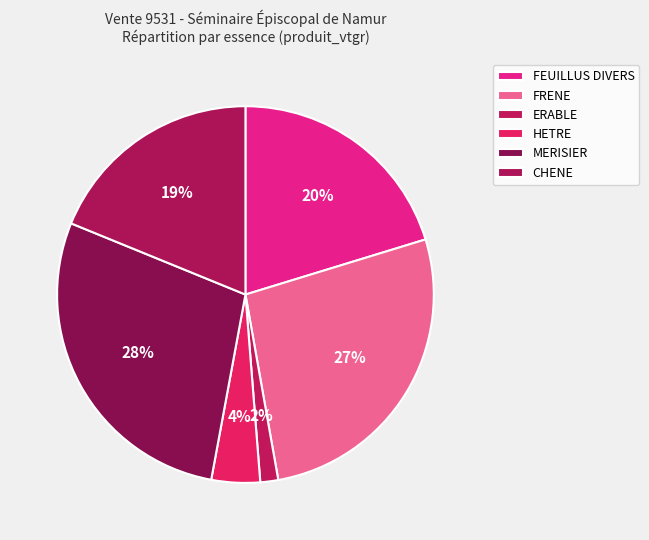

To the nearest percent, what portion does CHENE represent?

19%